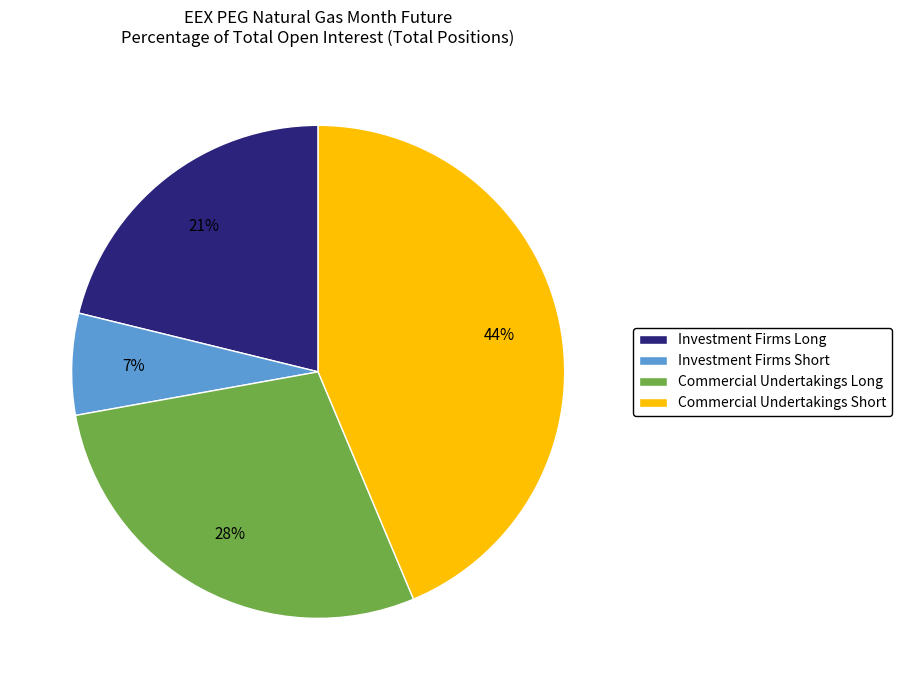

Which category has the smallest portion of the pie?

Investment Firms Short